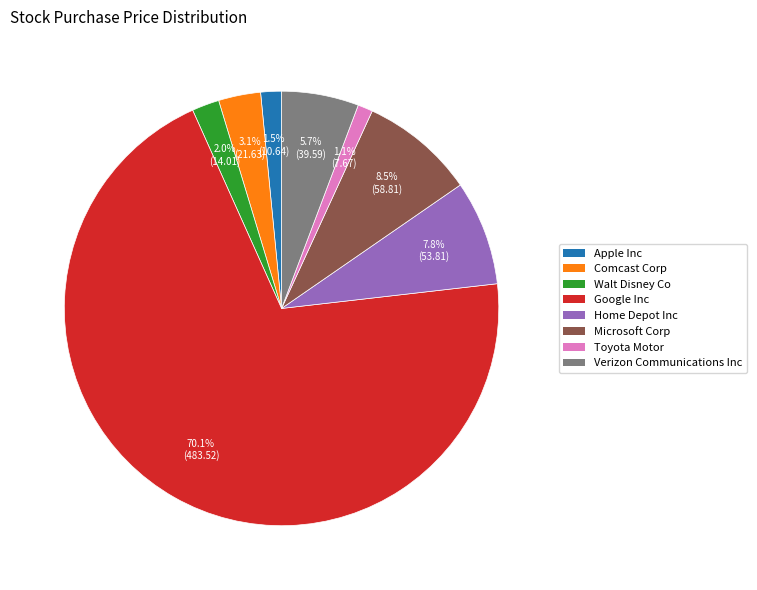

What percentage is the Verizon Communications Inc slice, to the nearest percent?

6%